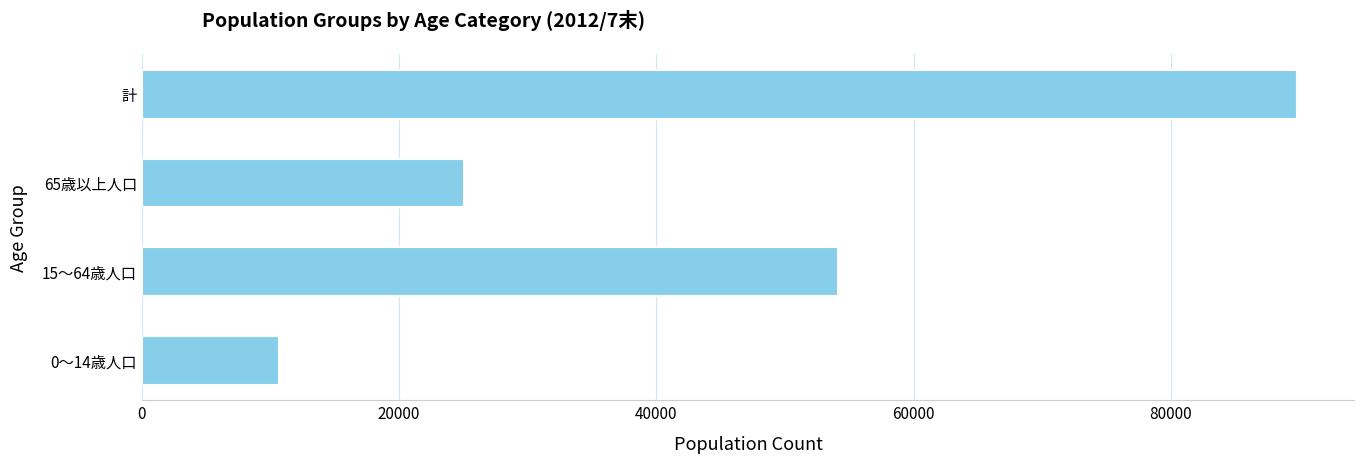

List the labels in order of value, smallest first.

0～14歳人口, 65歳以上人口, 15～64歳人口, 計